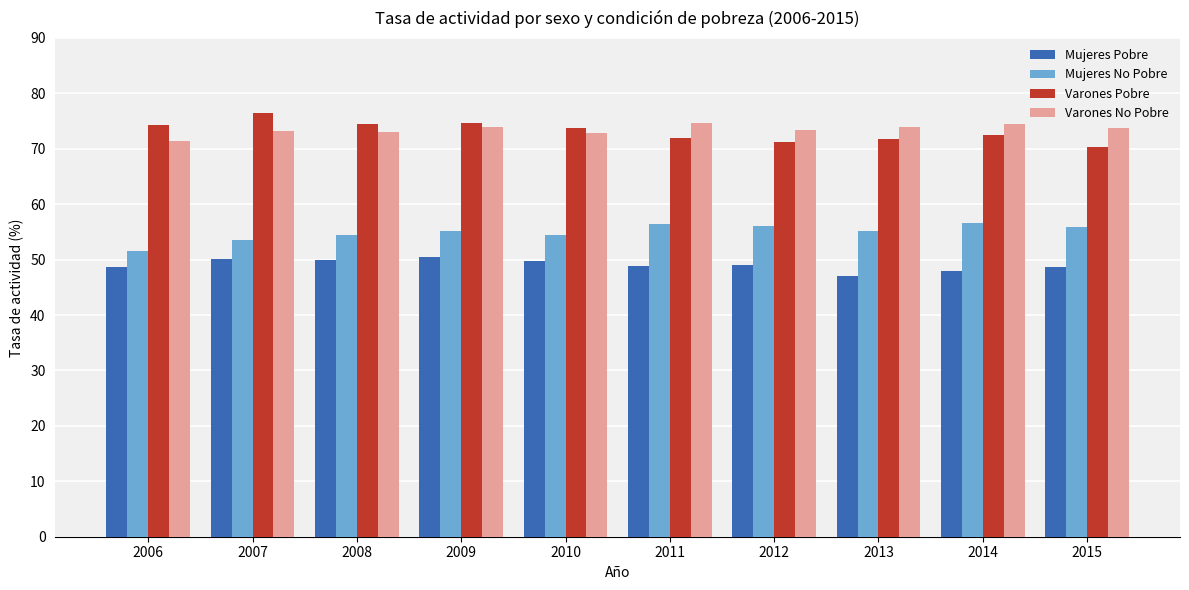

What is the difference between the highest and lowest values at 2008?

24.6